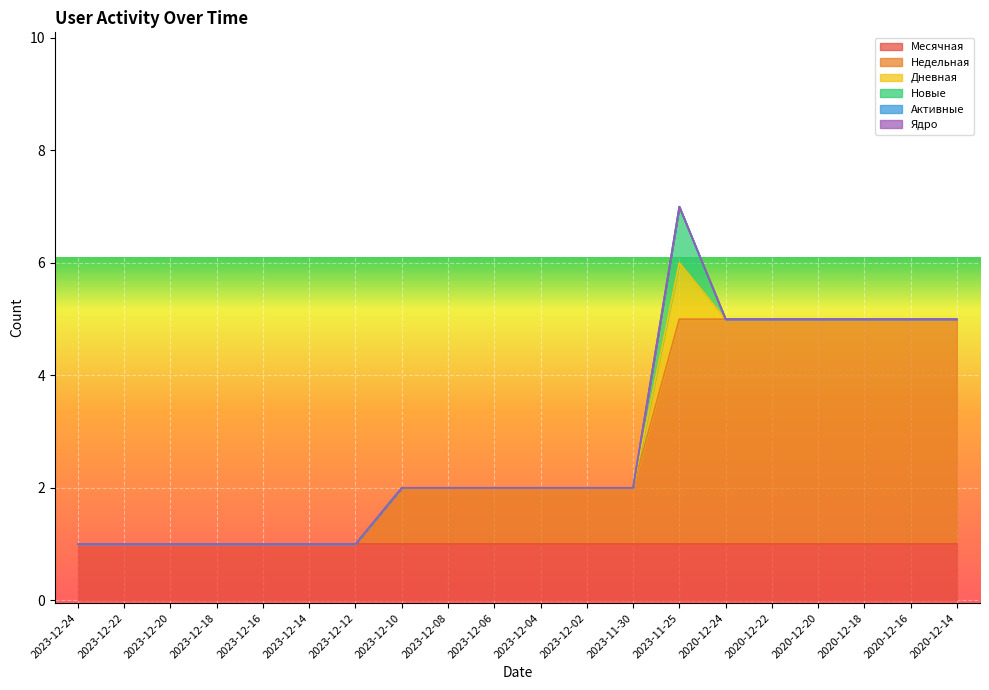

True or false: Недельная and Ядро intersect in this chart.

False